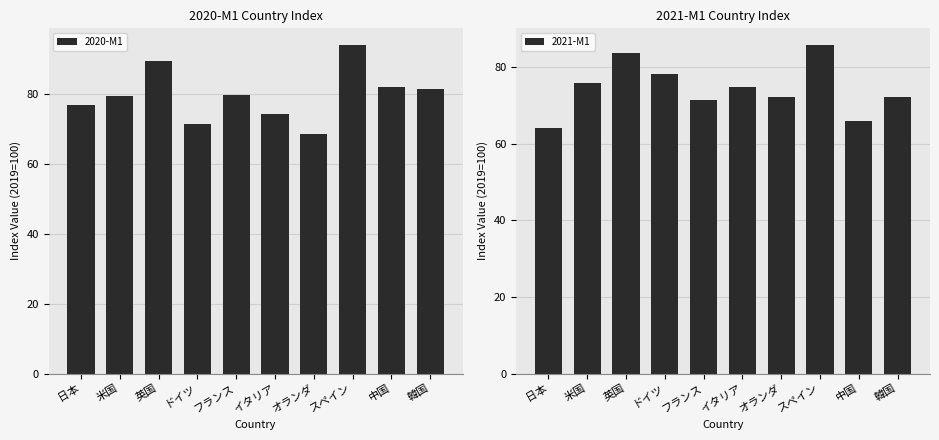

Are the bars grouped side by side (vs. stacked)?

Yes